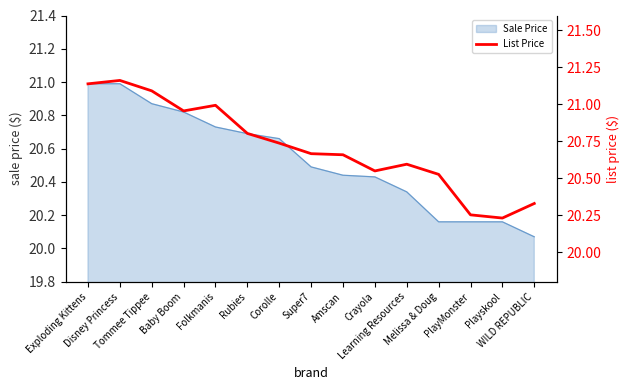

Does the chart display data point markers on the line(s)?

No